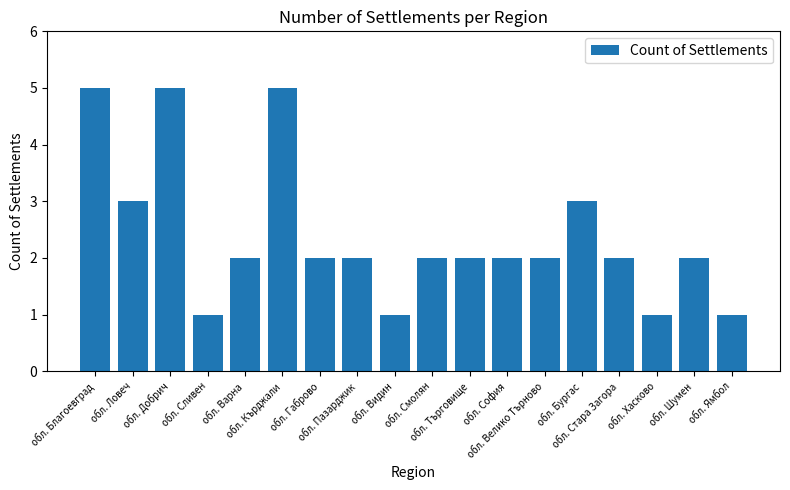

How many values are between 2 and 3?

11